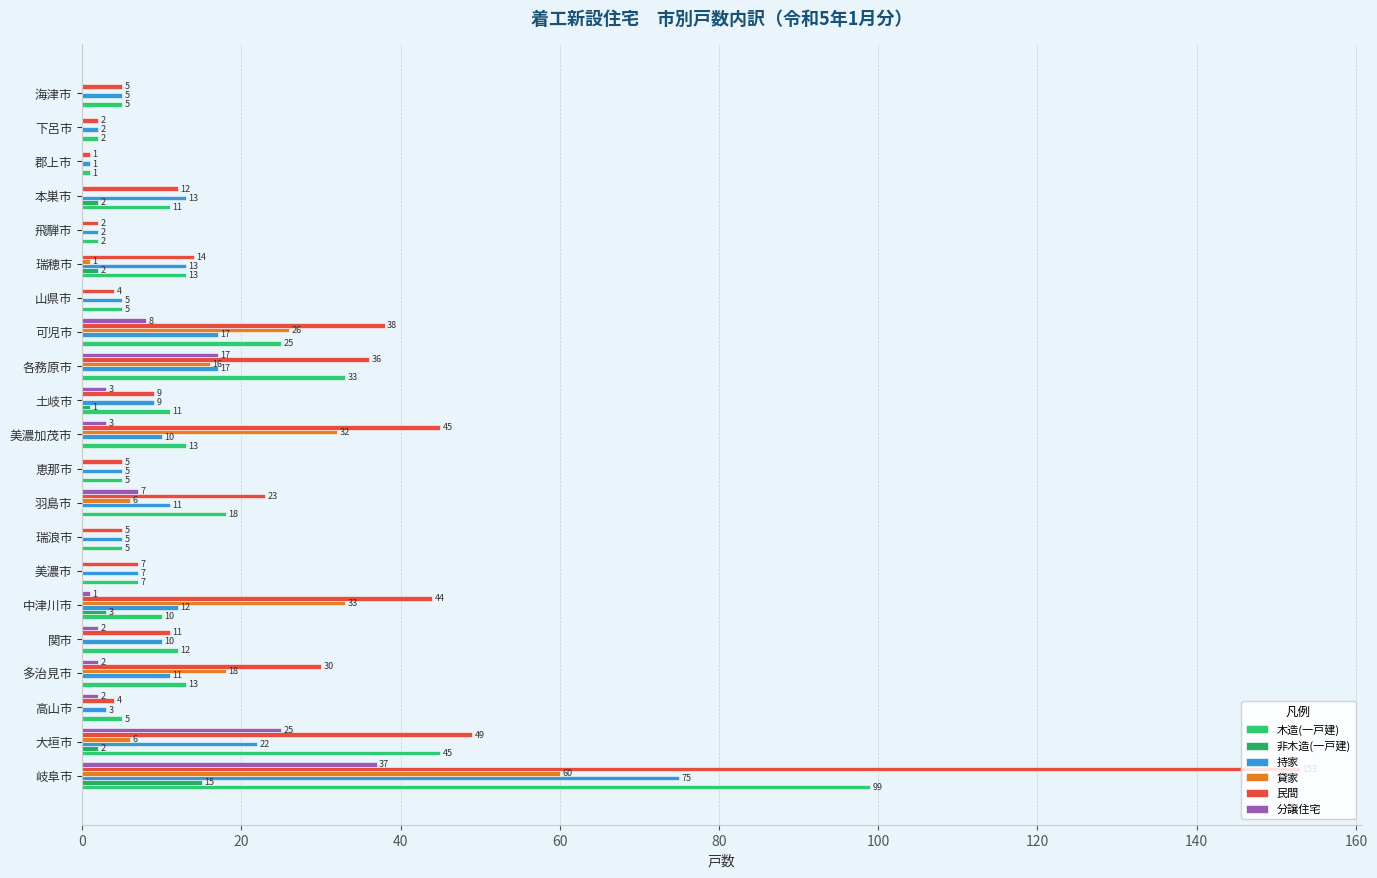

Where is 木造(一戸建) nearest to the value 50?

大垣市